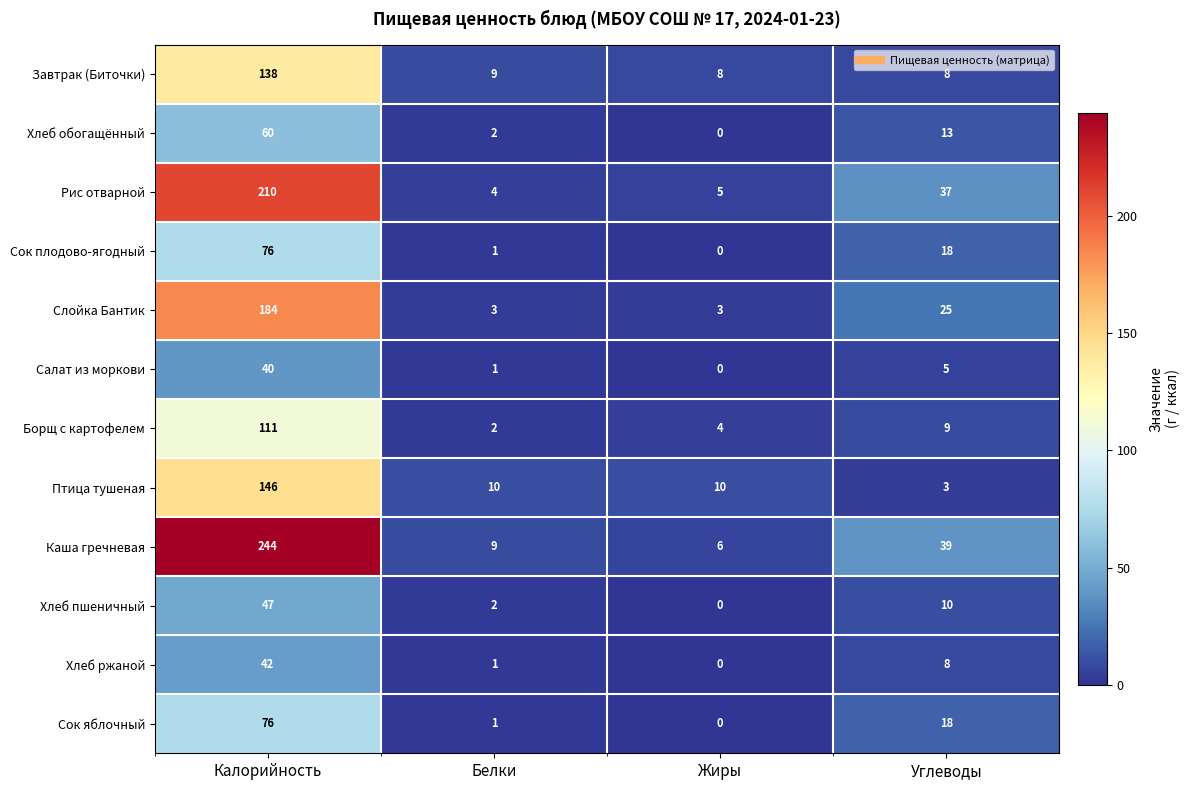

True or false: Рис отварной has a value of 4 at Белки.

True